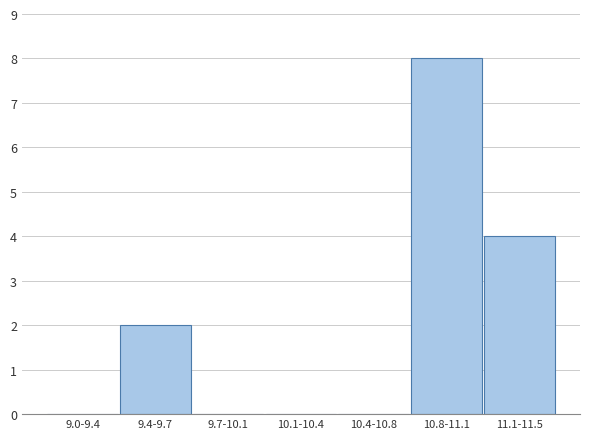

Reading left to right, list all the values displayed in this chart.

9.0-9.4=0	9.4-9.7=2	9.7-10.1=0	10.1-10.4=0	10.4-10.8=0	10.8-11.1=8	11.1-11.5=4